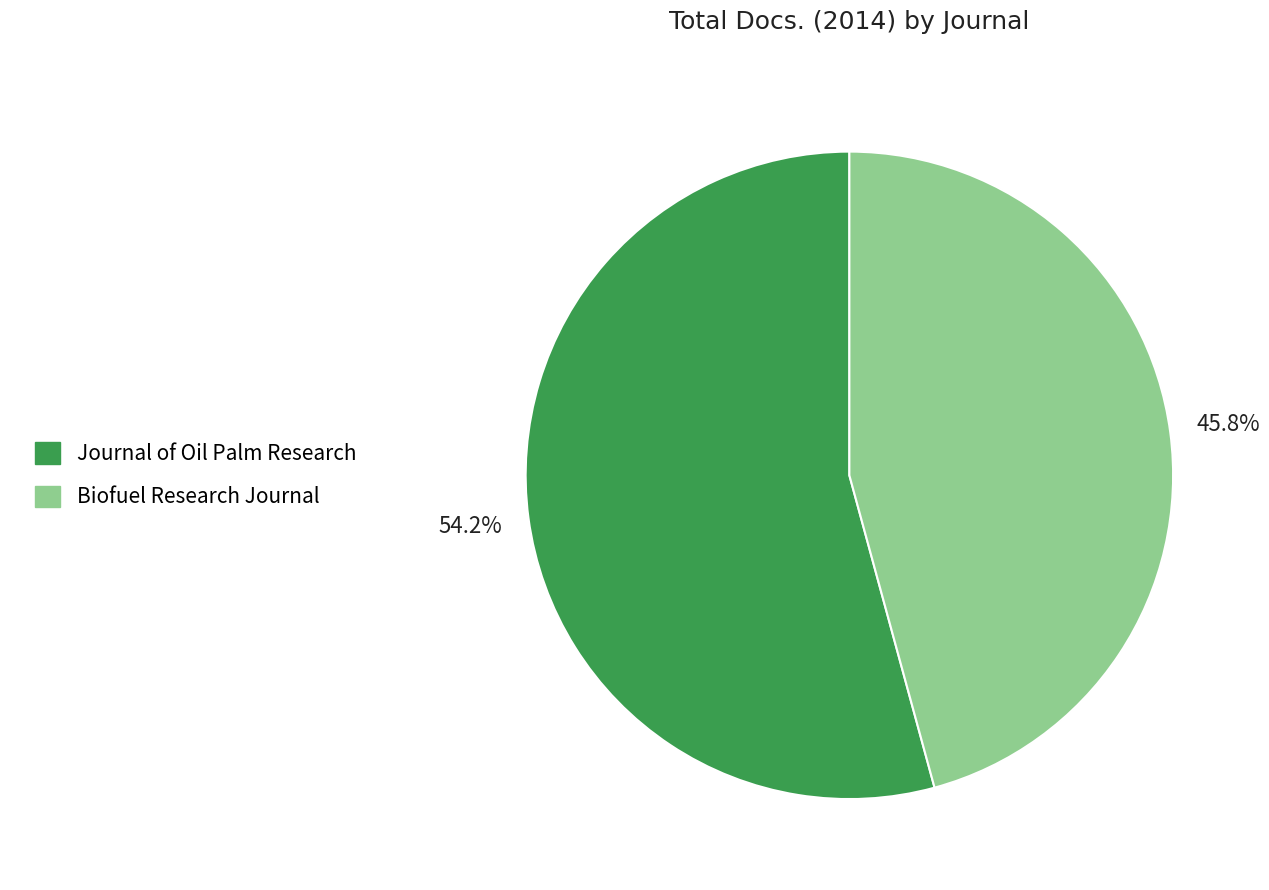

What percentage is the Journal of Oil Palm Research slice, to the nearest percent?

54%